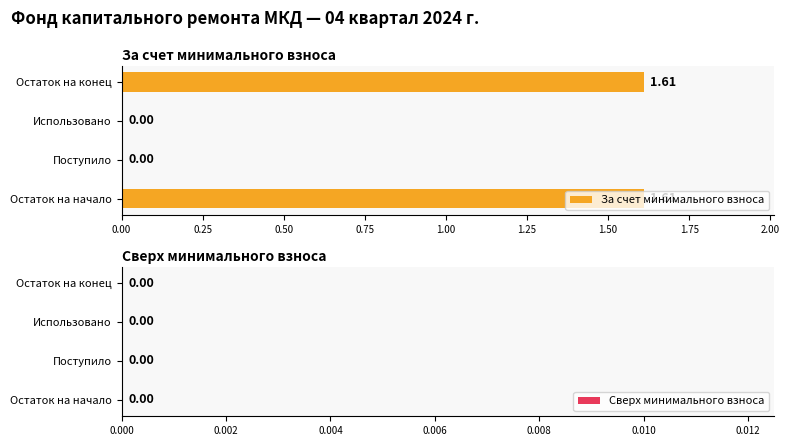

Which has a higher value, Остаток на начало or Использовано?

Остаток на начало